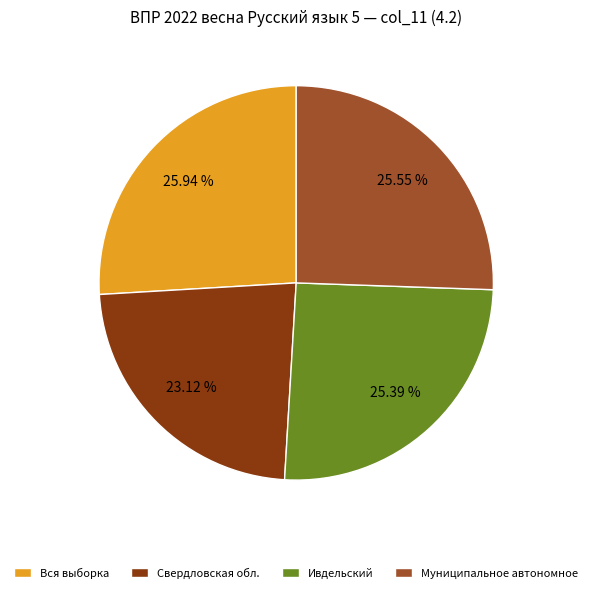

Which slice is the smallest?

Свердловская обл.